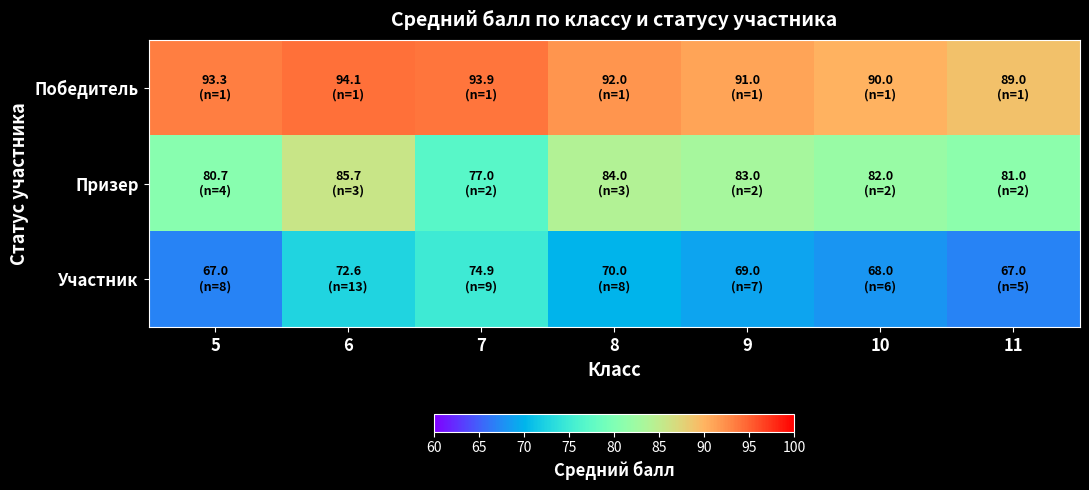

Count the number of data series in this chart.

3